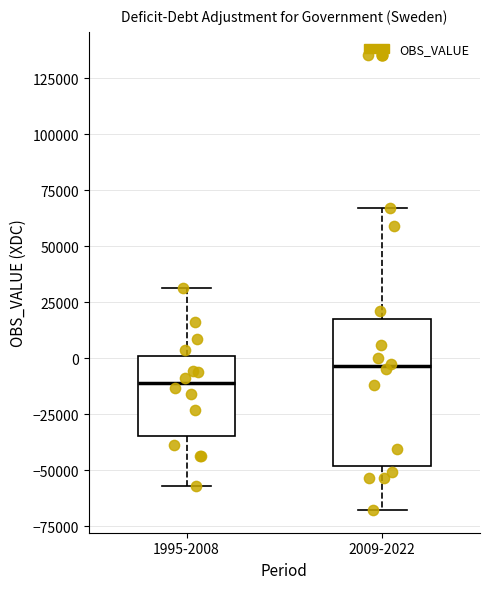

Where does the upper whisker of the box for 1995-2008 end on the y-axis? The values are not printed on the chart, so give them approximately, as read against the axis.

30000